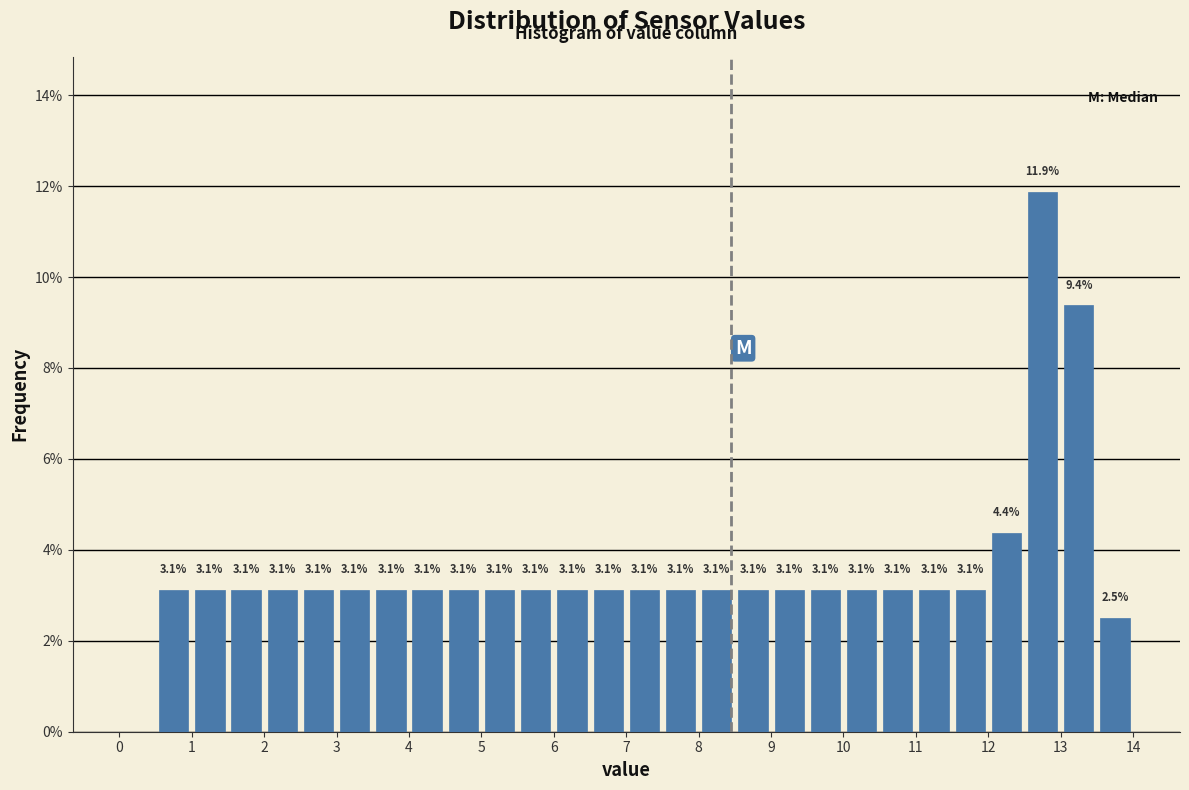

Over which range of the x-axis is the bar tallest?

12.5 to 13.0